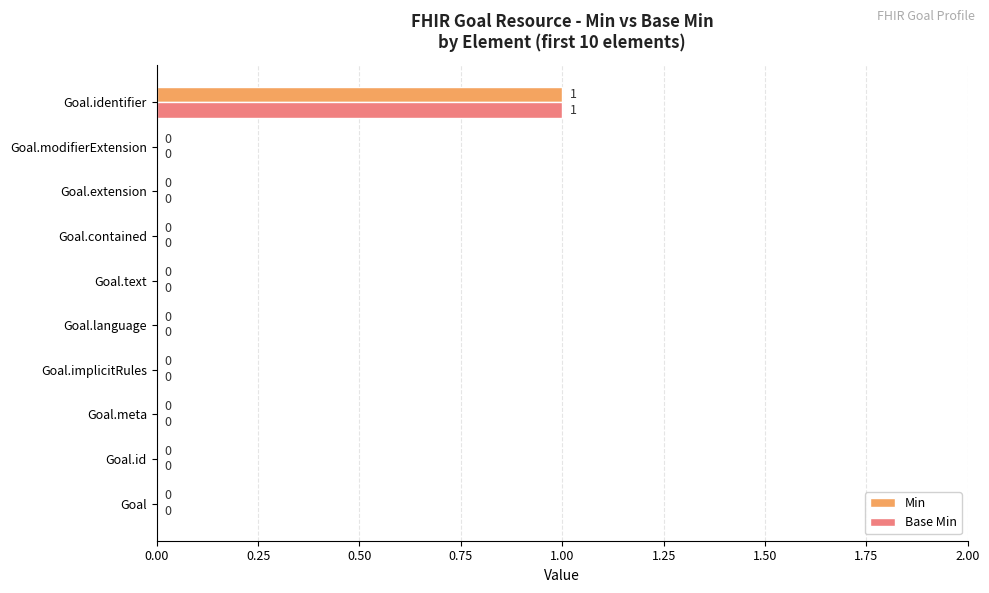

Count the Min values in the range 0 to 1.

10